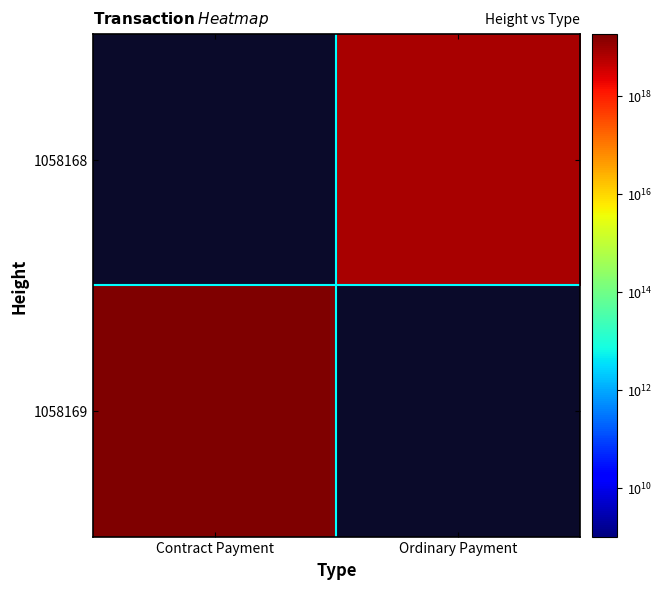

The 1058168 series shows 7792766054312968192.0 at Ordinary Payment. True or false?

True